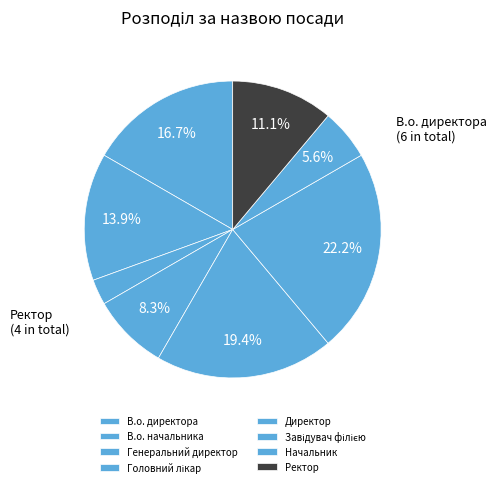

Which category has the biggest portion of the pie?

Завідувач філією